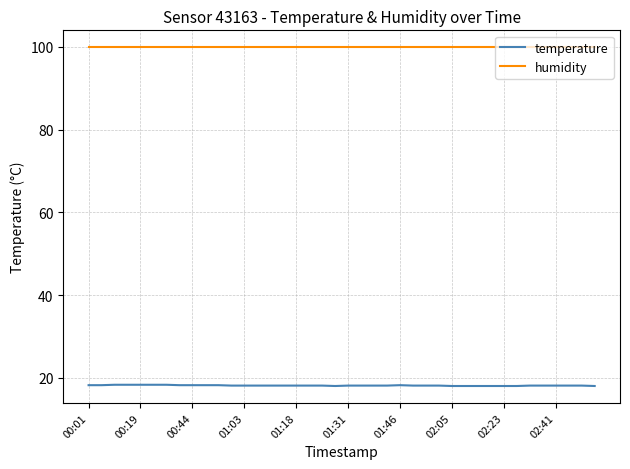

What is the average value of the humidity series?

99.9